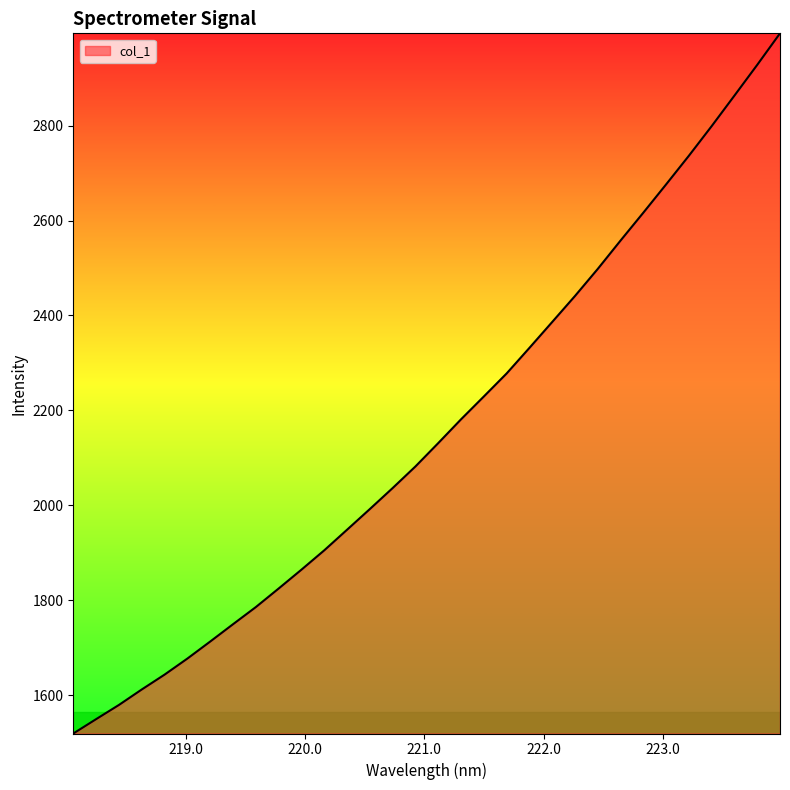

What is the difference between the maximum and minimum values?

1474.9